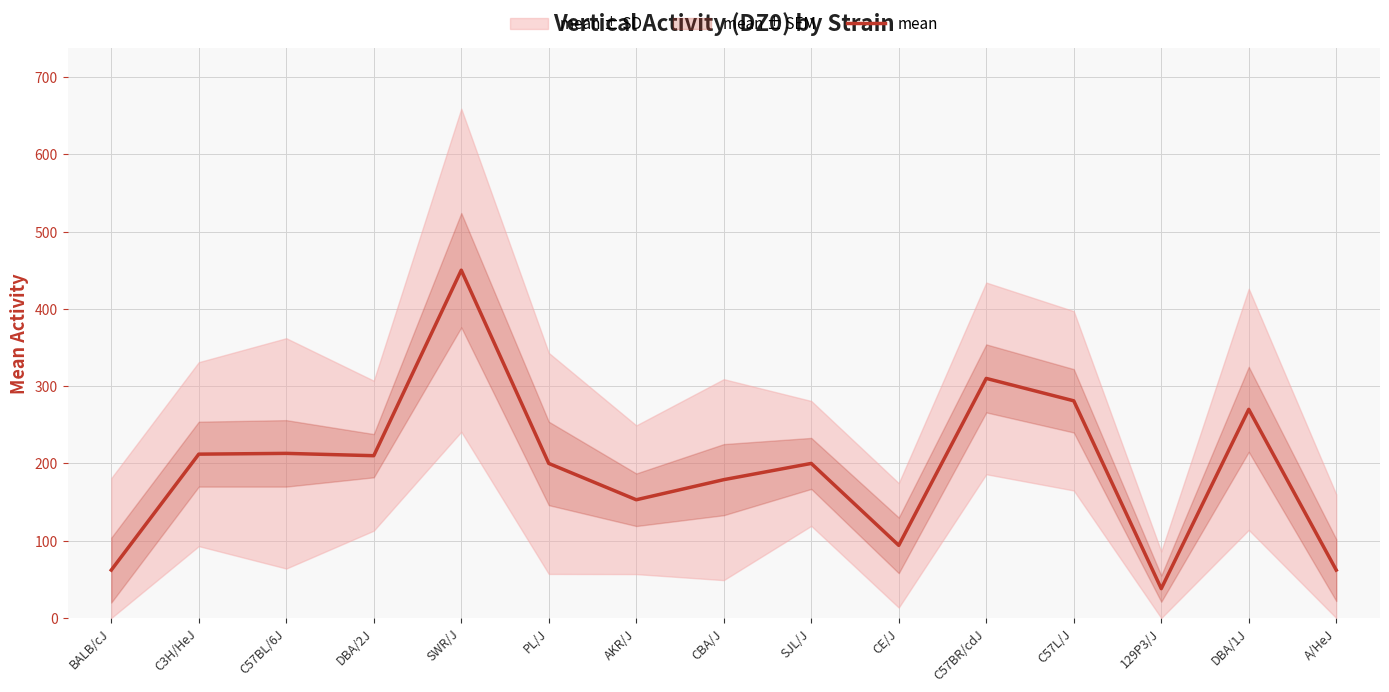

How many categories are shown in the chart?

15